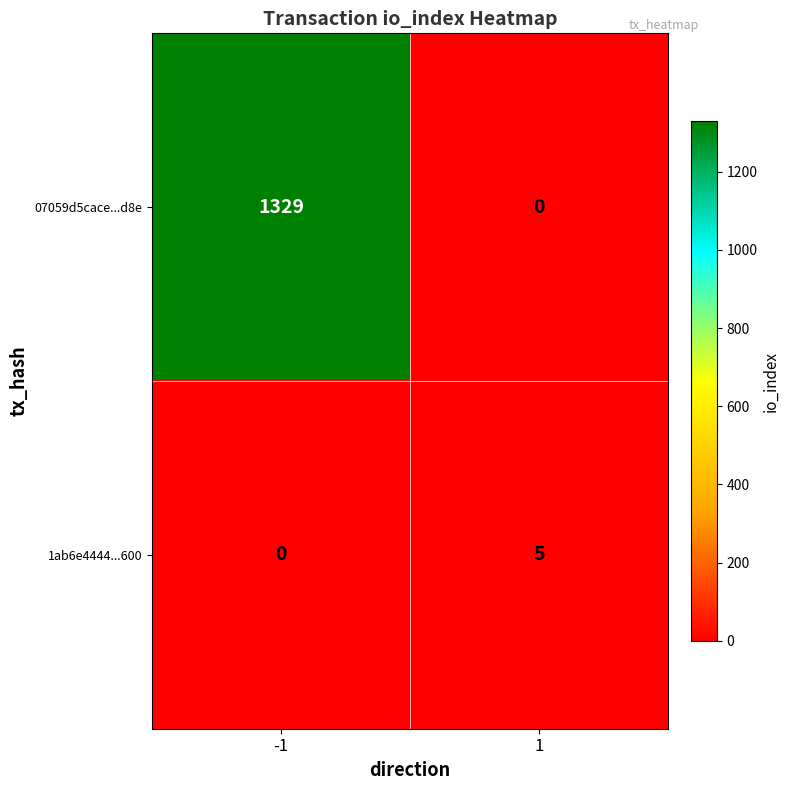

Reading right to left, extract all data points from this chart.

07059d5cace...d8e: 0	1329
1ab6e4444...600: 5	0